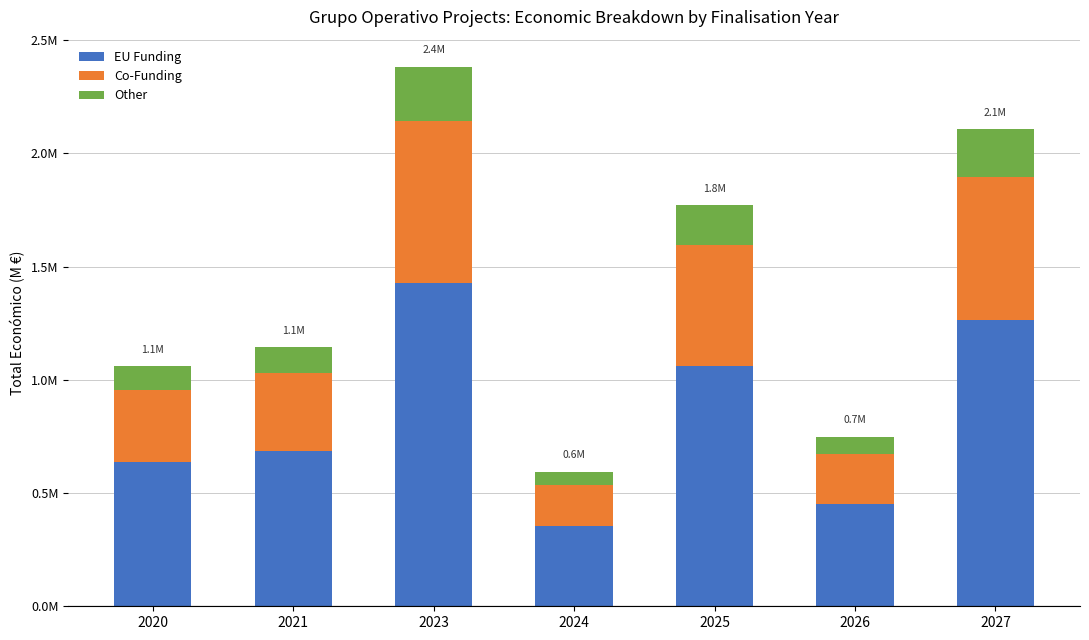

What are all the series names shown in the legend?

EU Funding, Co-Funding, Other